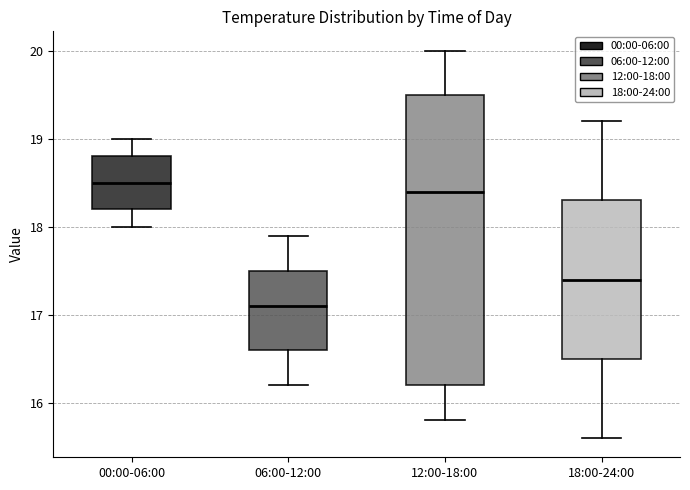

Reading left to right, transcribe this box plot: for each box, give where its median line is, the range the box spans, and where its two whiskers end, as read against the y-axis. The values are not printed on the chart, so give them approximately, as read against the axis.

00:00-06:00: median 18.5, box 18.2 to 18.8, whiskers 18.0 to 19.0
06:00-12:00: median 17.1, box 16.6 to 17.5, whiskers 16.2 to 17.9
12:00-18:00: median 18.4, box 16.2 to 19.5, whiskers 15.8 to 20.0
18:00-24:00: median 17.4, box 16.5 to 18.3, whiskers 15.6 to 19.2